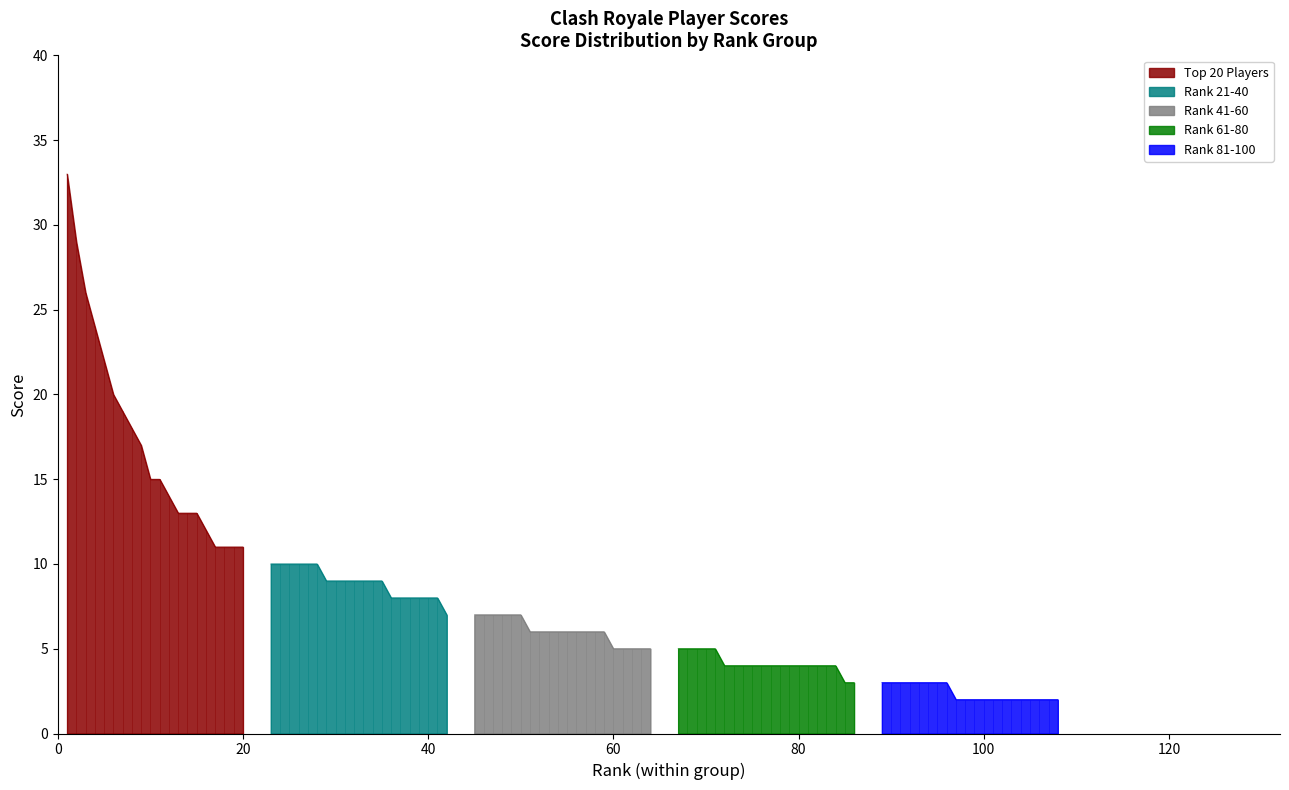

True or false: Rank 81-100 has a value of 1 at 10.

False